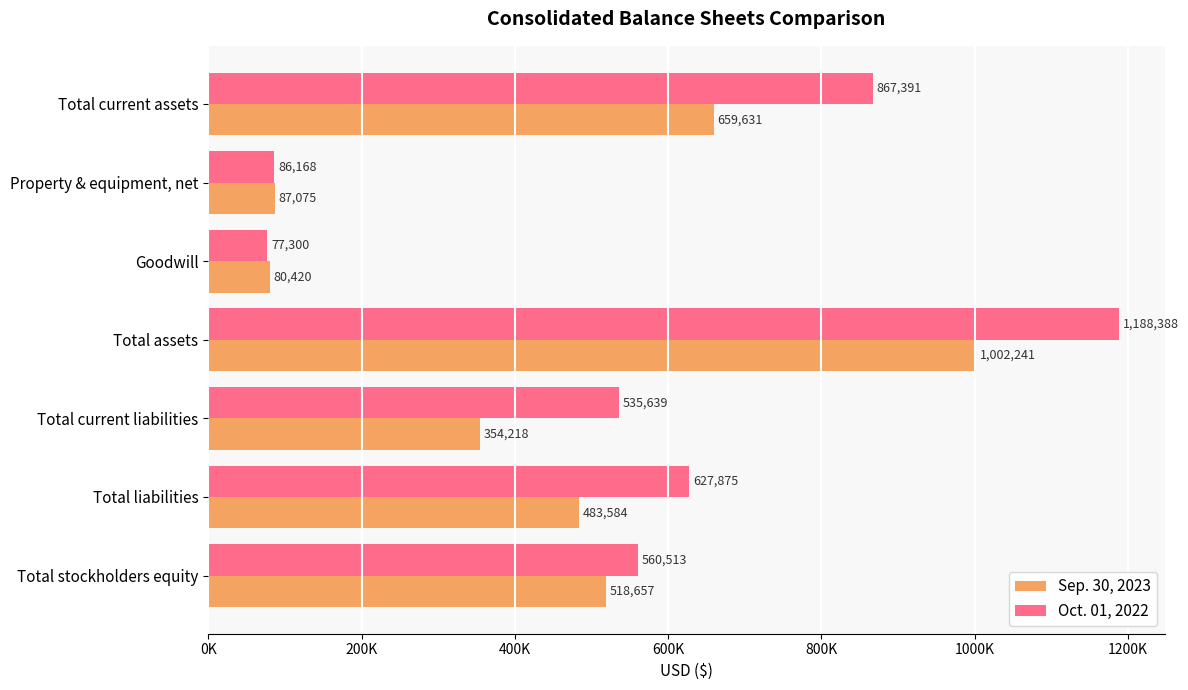

What position from the right is Total liabilities?

2